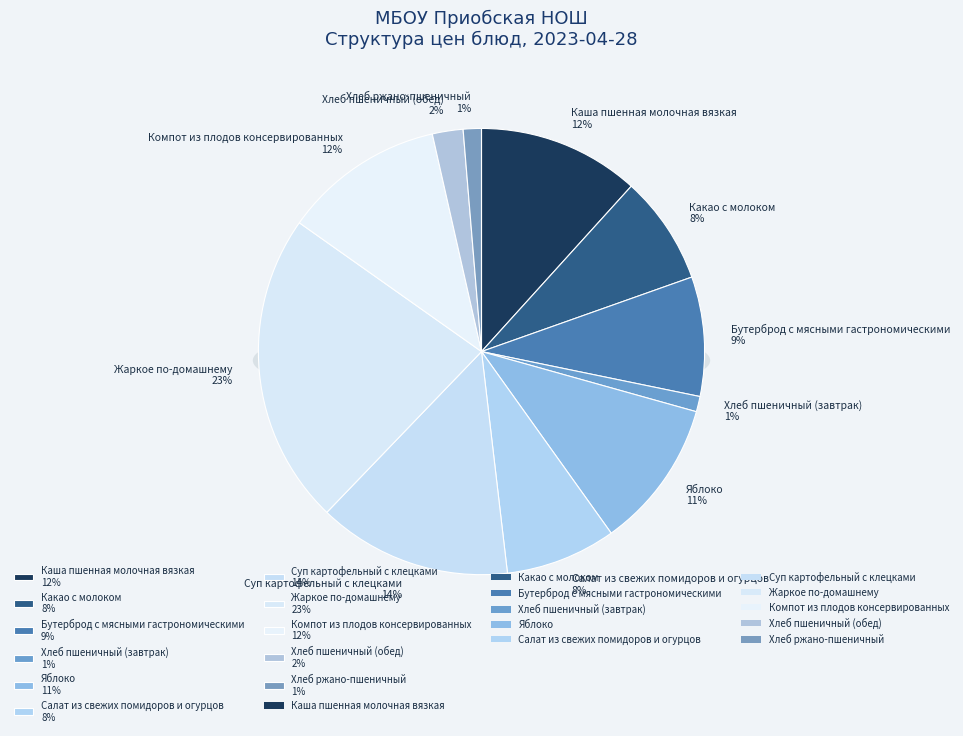

To the nearest percent, what portion does Суп картофельный с клецками represent?

14%